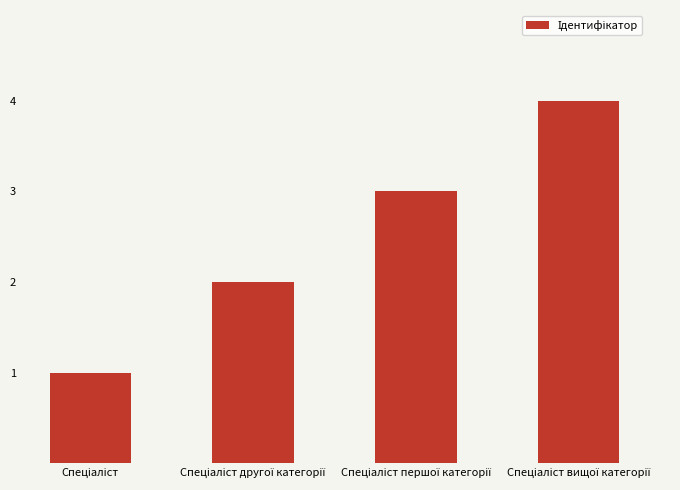

What is the greatest value displayed?

4